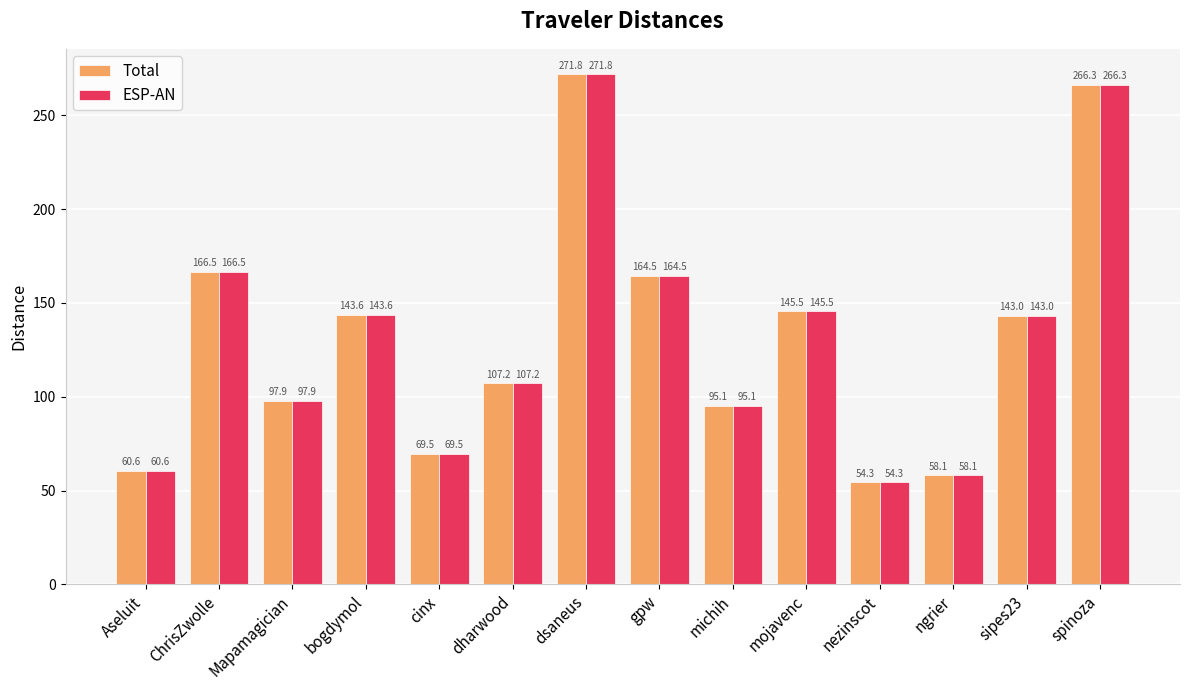

At which category does the chart reach its minimum across all series?

nezinscot